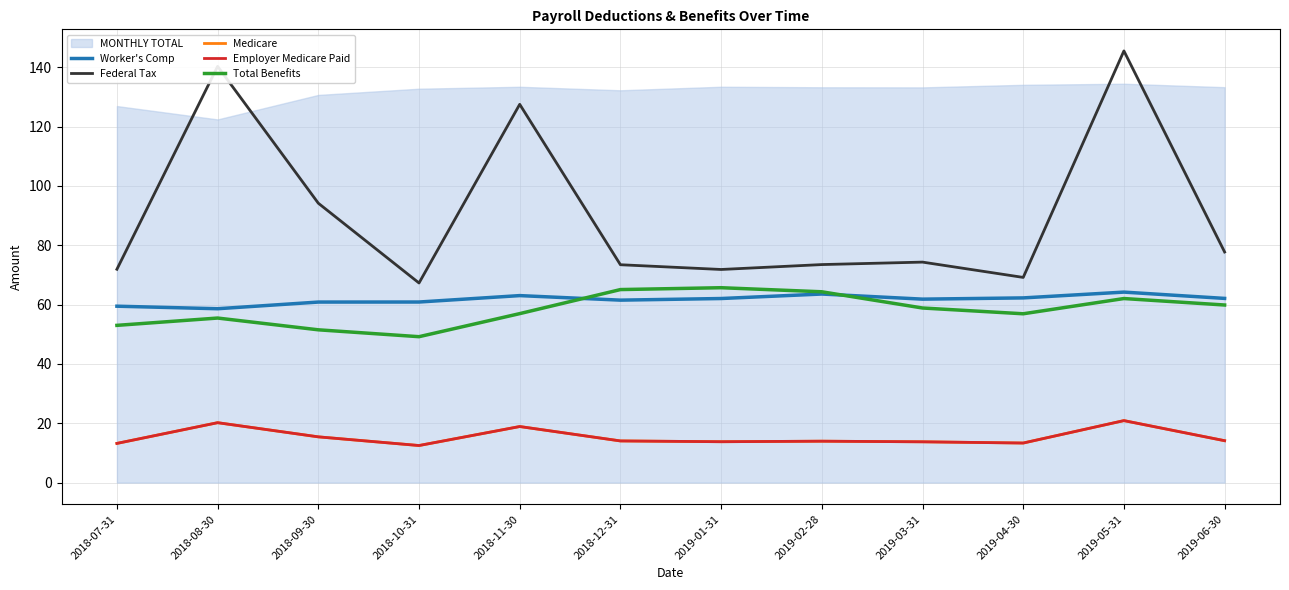

The Total Benefits series shows 101.3 at 2019-02-28. True or false?

False